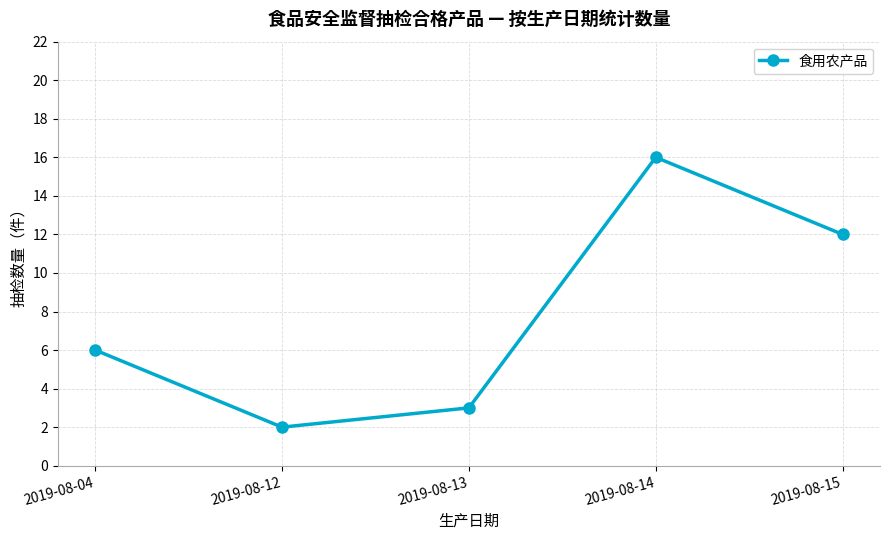

Is this an area chart (filled region under the line)?

No